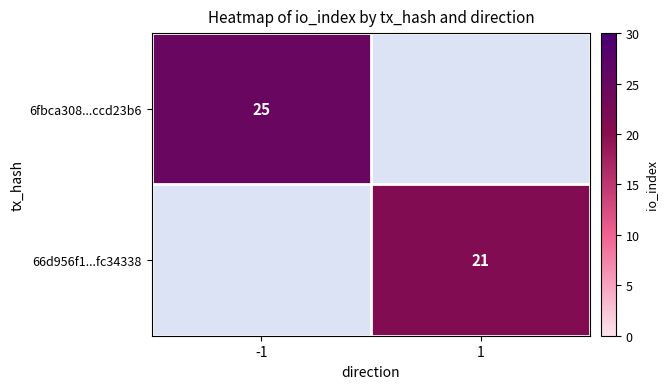

Which series has the largest total across all categories?

6fbca308...ccd23b6